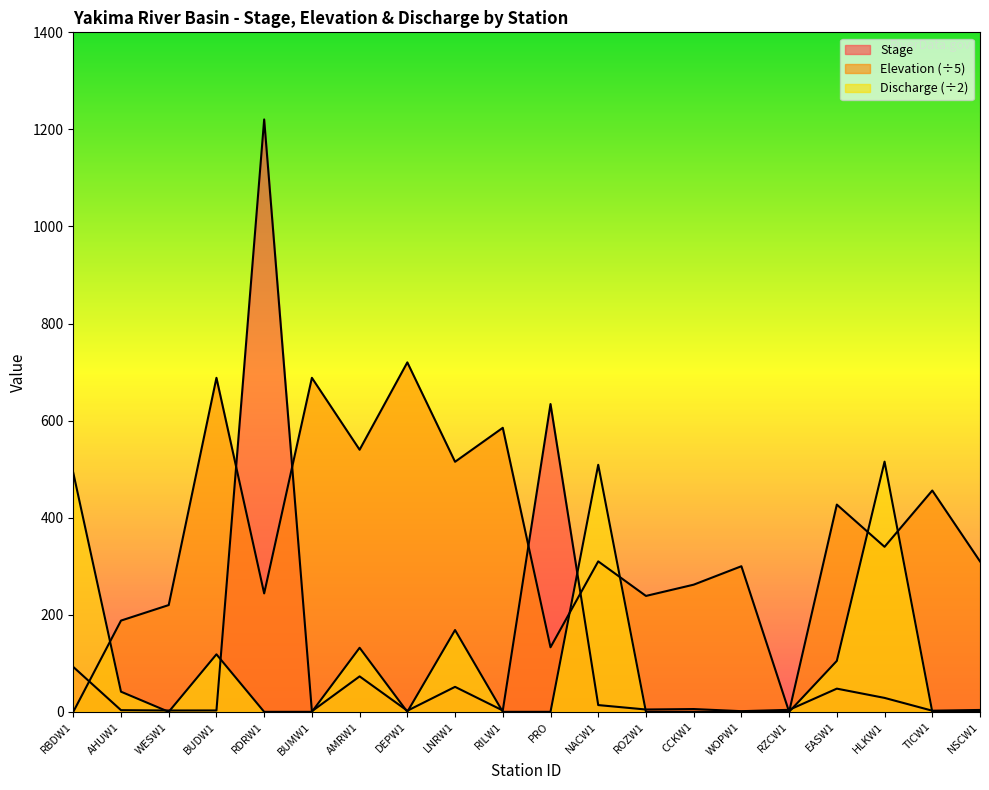

What is the difference between the Discharge values at AMRW1 and RDRW1?

132.0